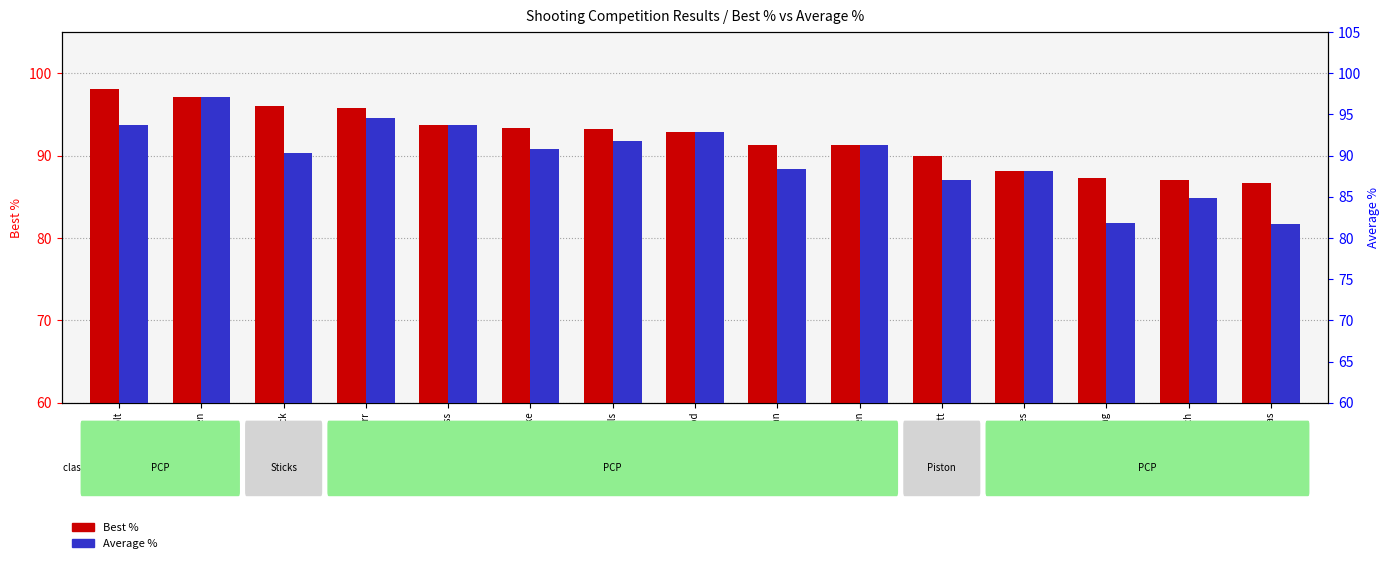

Is it true that Average % equals 87.1 at Steve Privett?

True